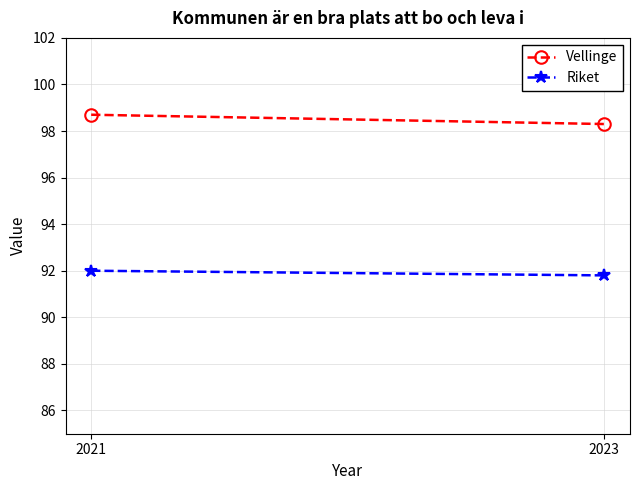

Between 2021 and 2023, which series saw the biggest shift?

Vellinge